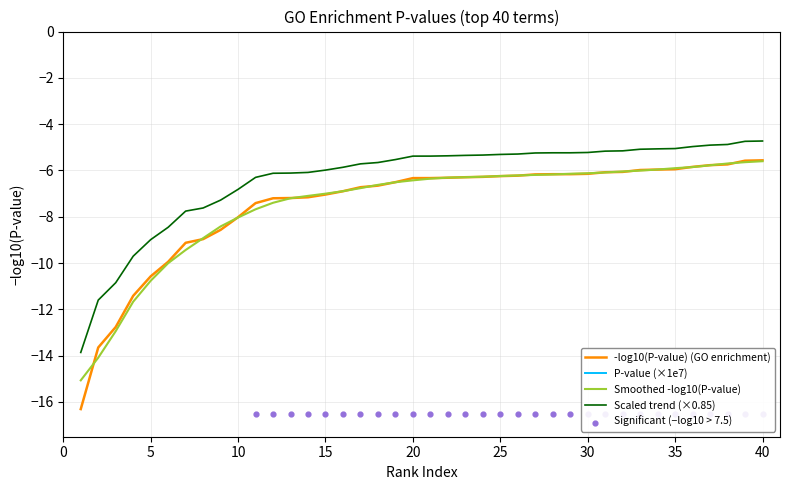

Which has a higher value, 5 or 33?

33